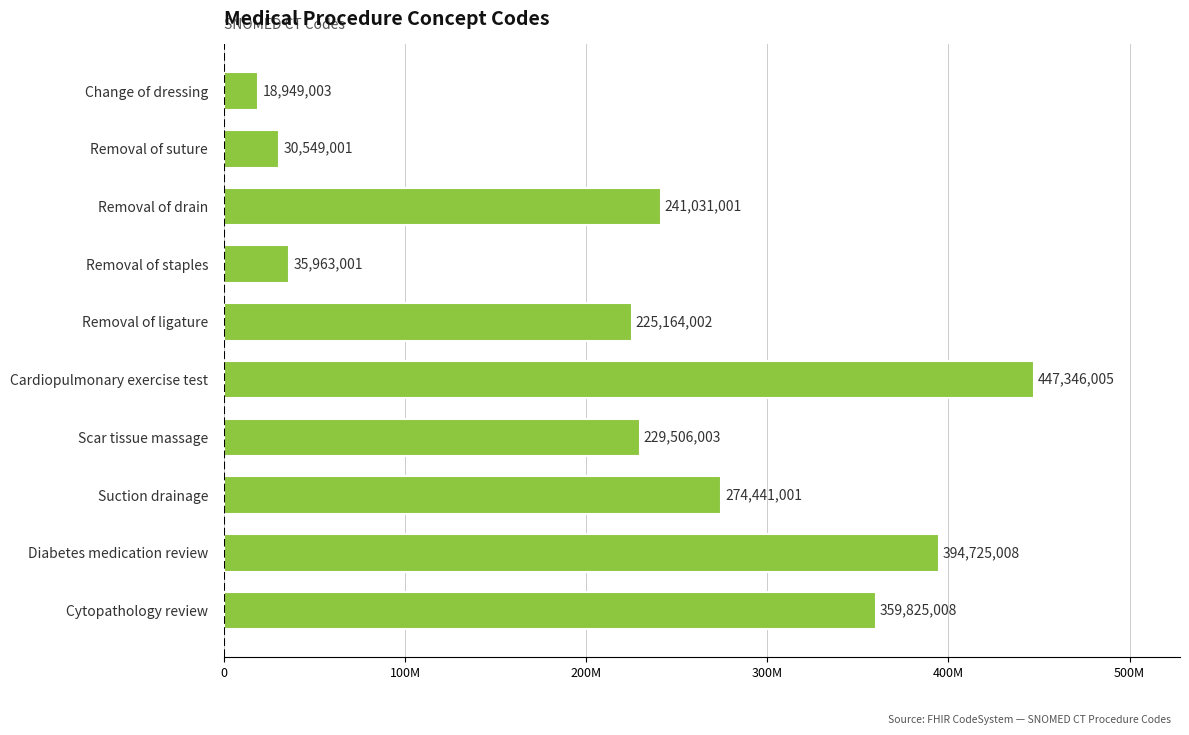

What is the greatest value displayed?

447346005